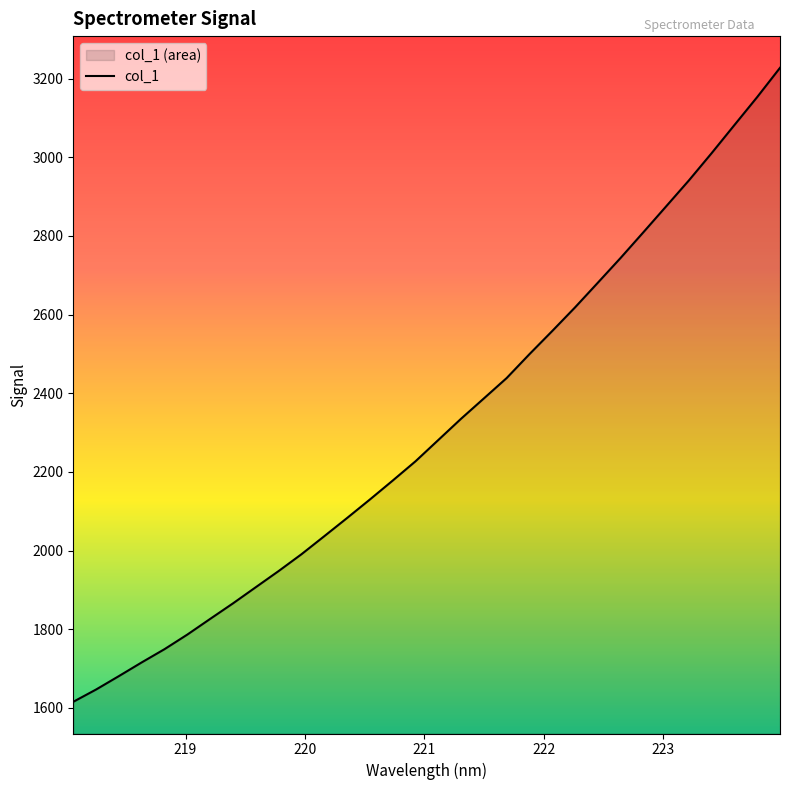

What is the maximum value shown in the chart?

3227.6